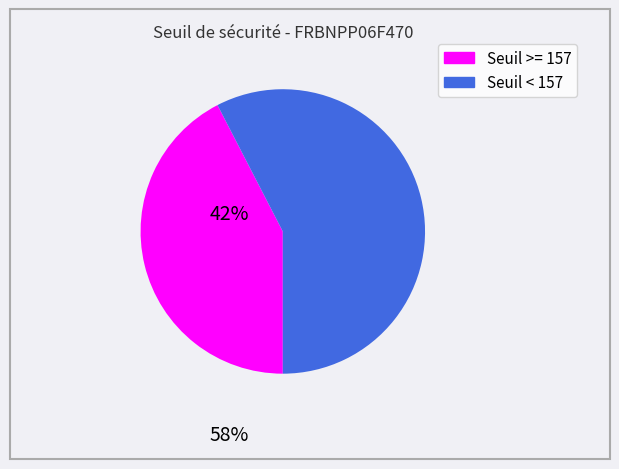

Is there a majority slice in this chart?

Yes